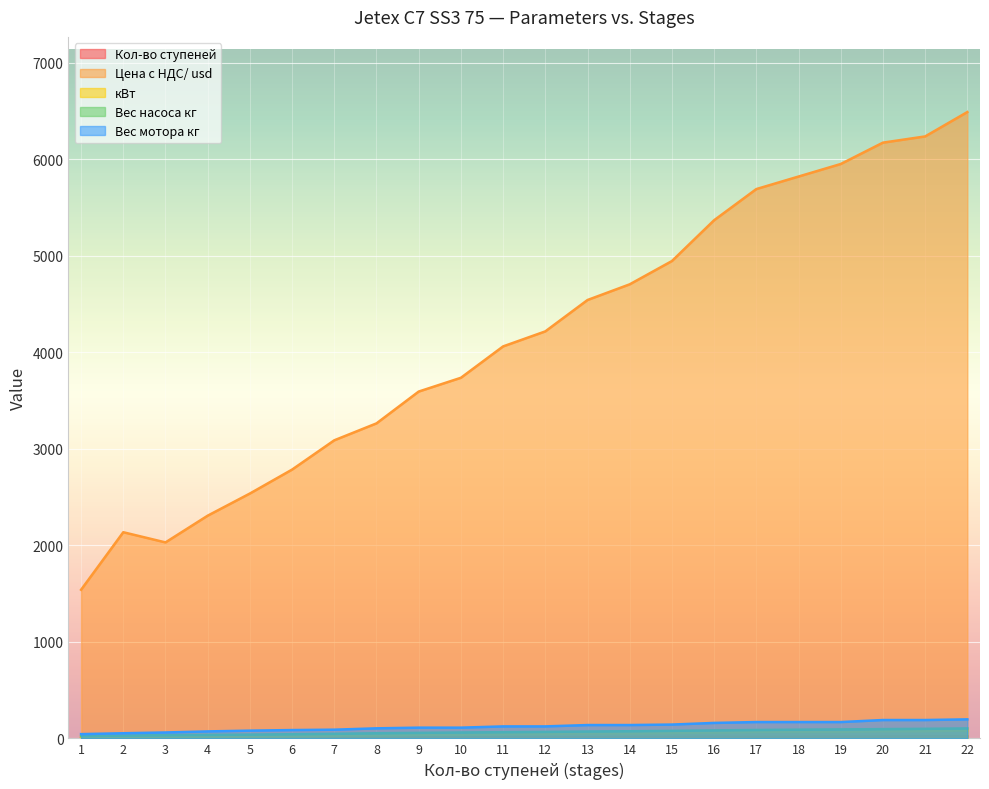

Which series has the largest range (max minus min)?

Цена с НДС/ usd